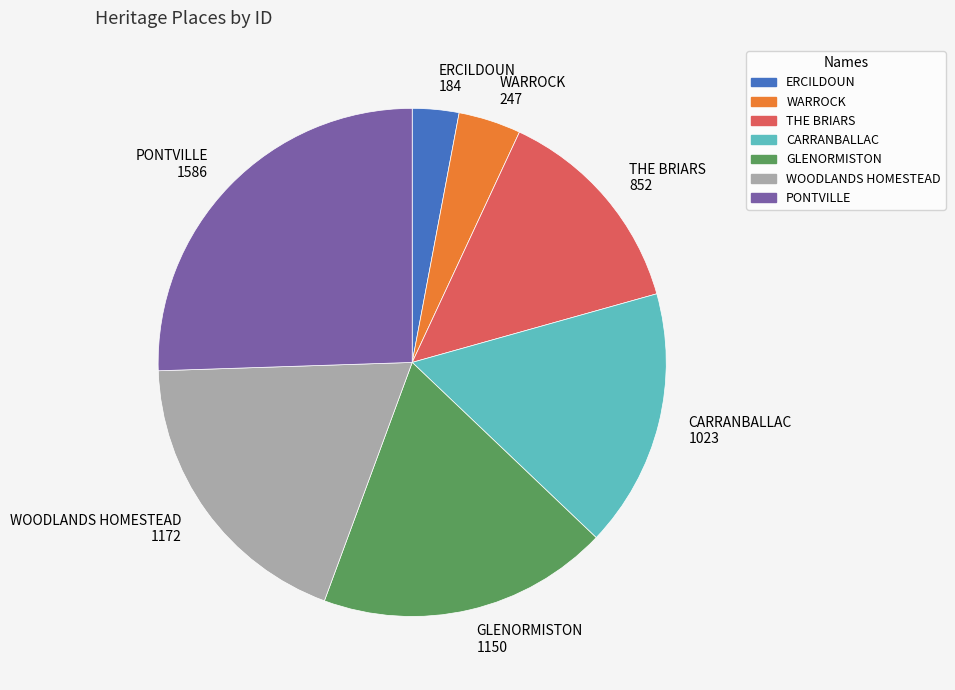

Between ERCILDOUN and CARRANBALLAC, which is larger?

CARRANBALLAC